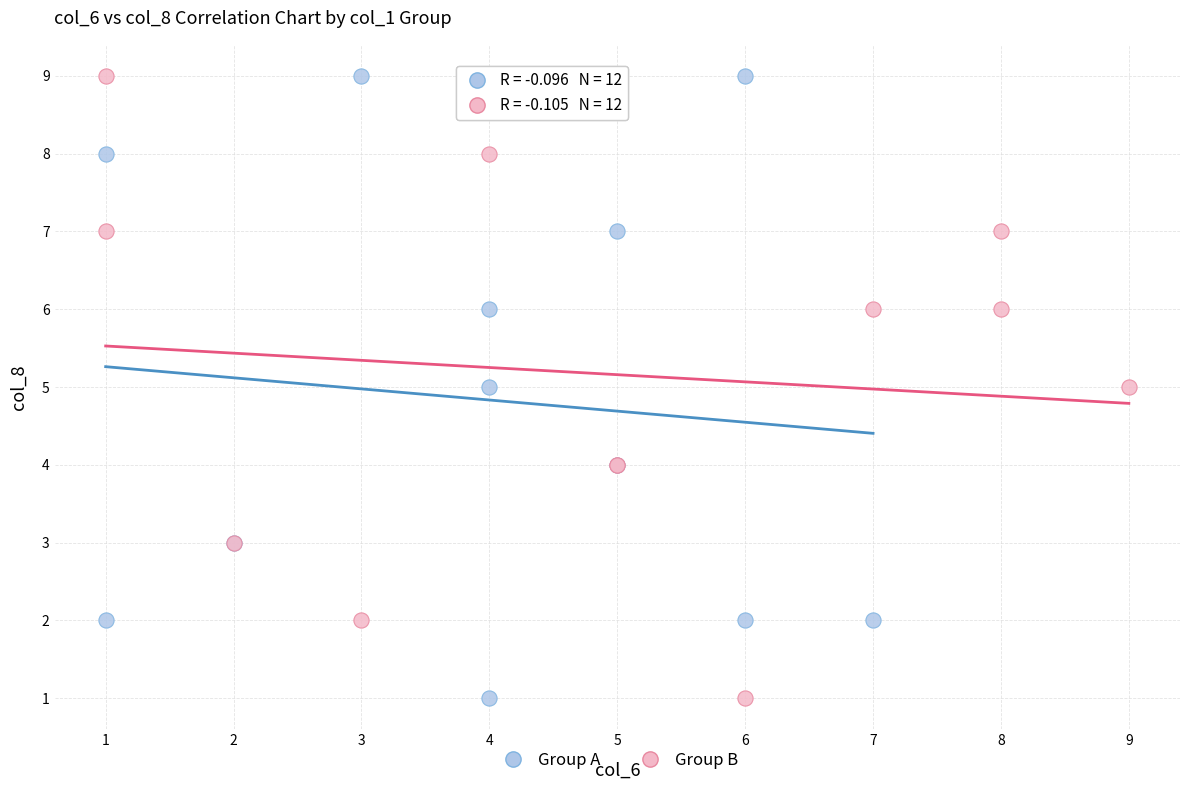

What are all the series names shown in the legend?

Group A, Group B